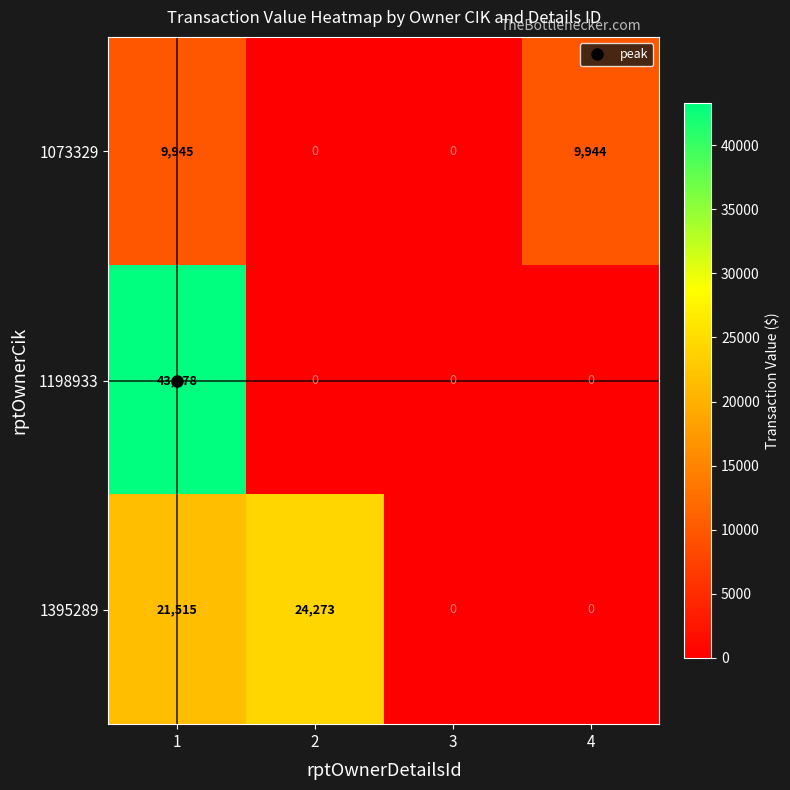

How many data points does each series have?

4